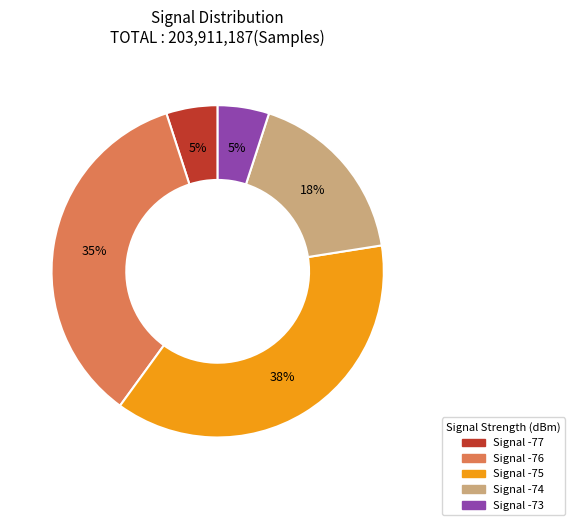

Is there a majority slice in this chart?

No